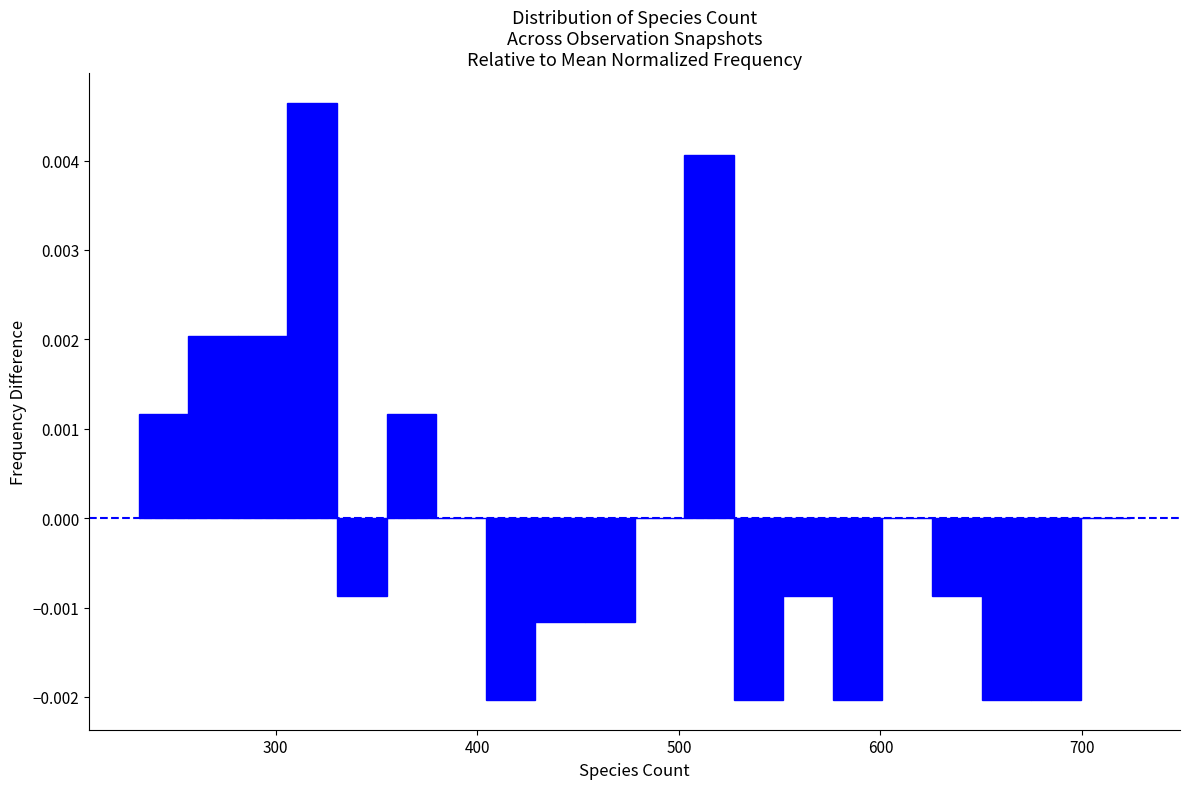

Read against the x-axis, roughly where is the centre of the tallest bar?

320